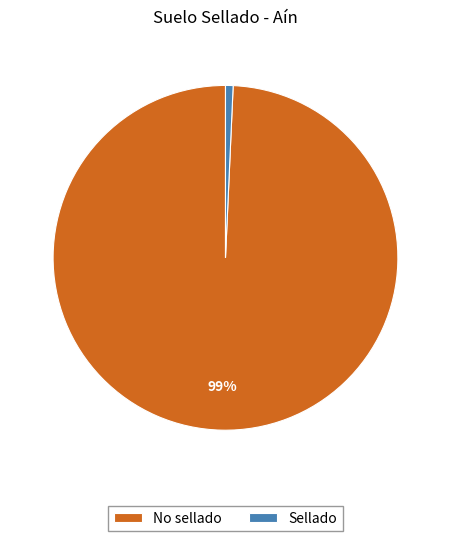

Which has a higher value, No sellado or Sellado?

No sellado